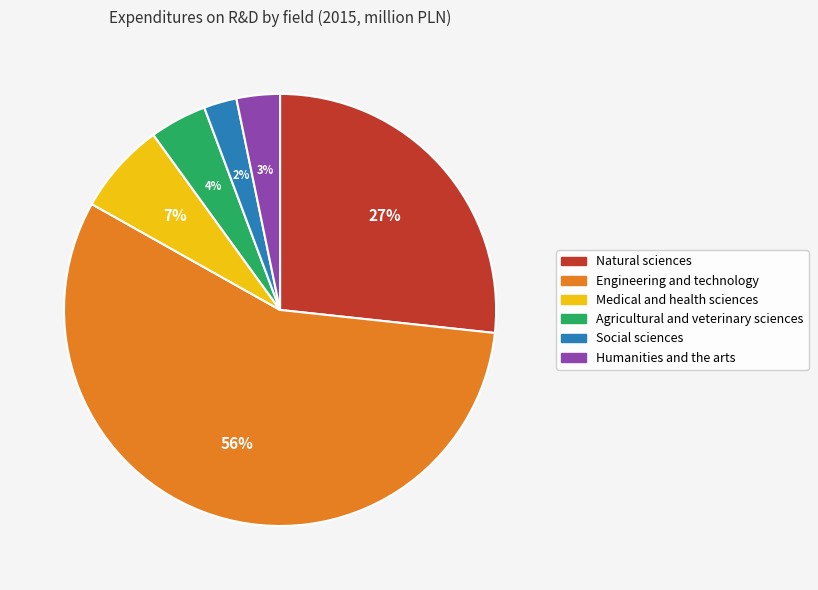

Does Engineering and technology account for over 50% of the chart?

Yes